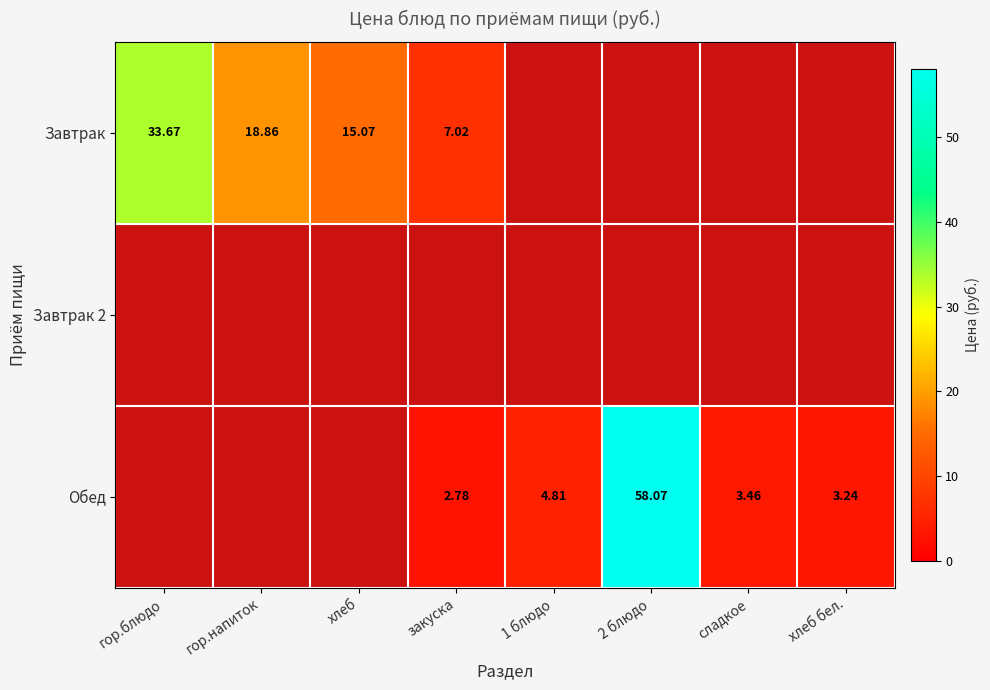

Is the value of Завтрак 2 at сладкое greater than the value of Завтрак at гор.блюдо?

No